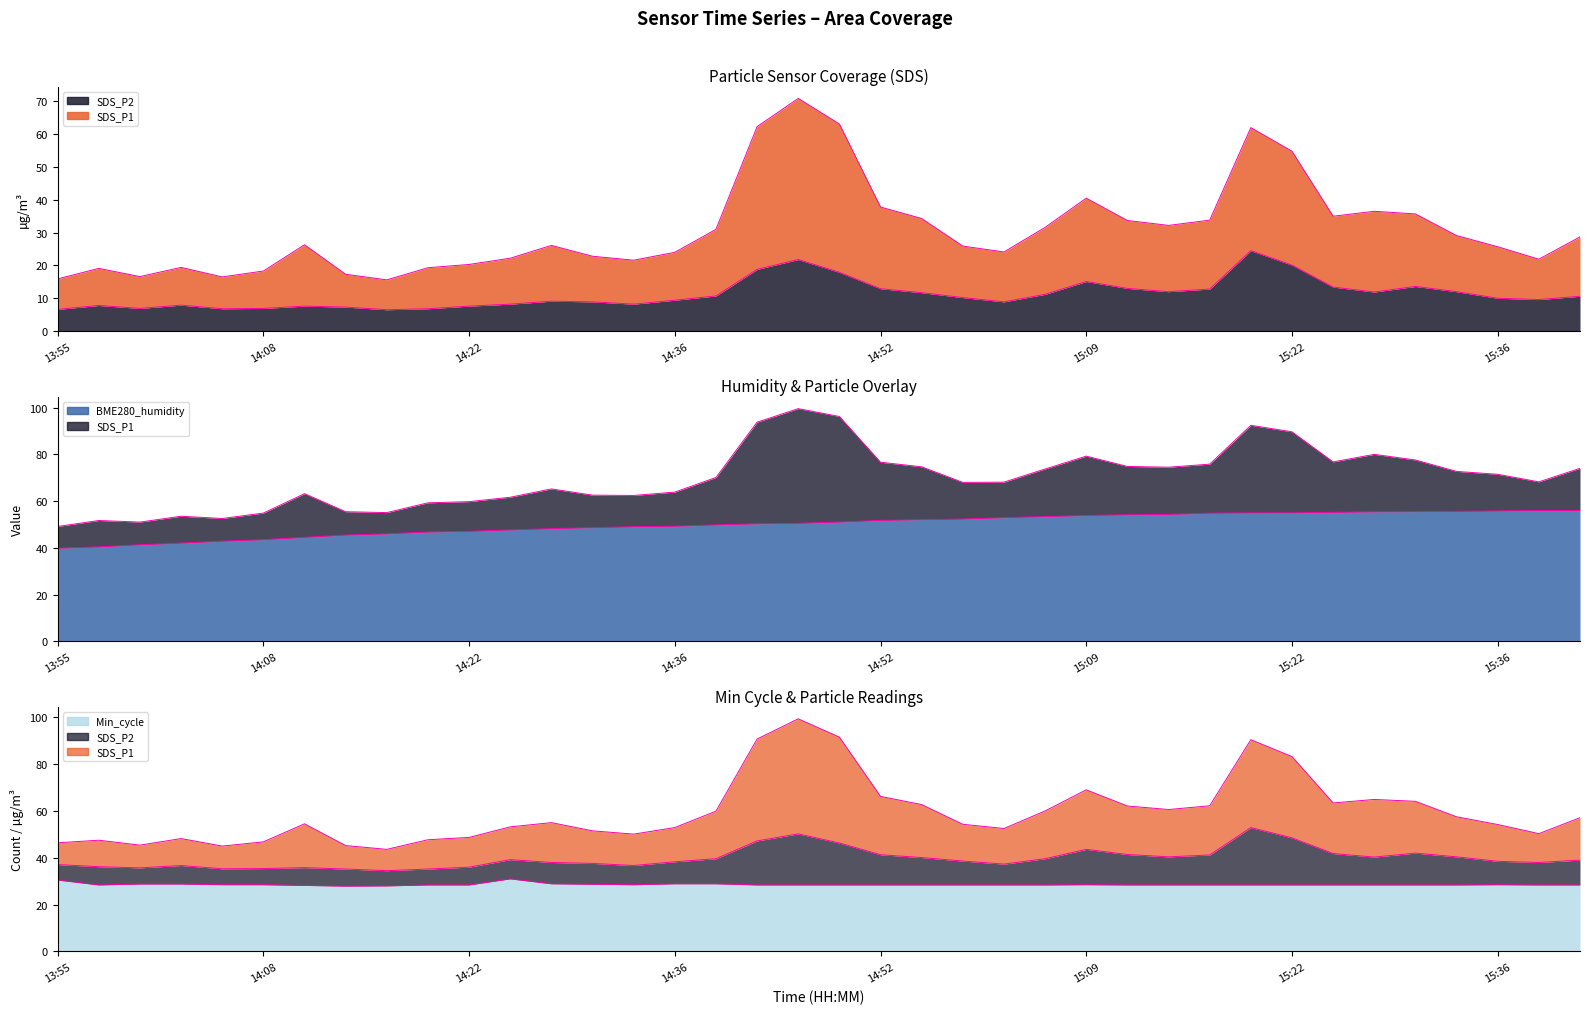

What is the maximum value for Min_cycle?

31.0